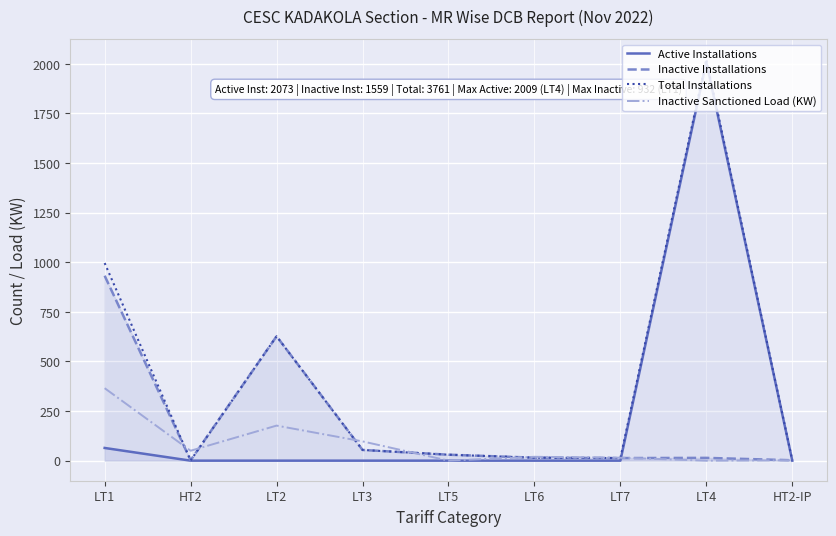

How many times do Active Installations and Inactive Installations cross each other?

2